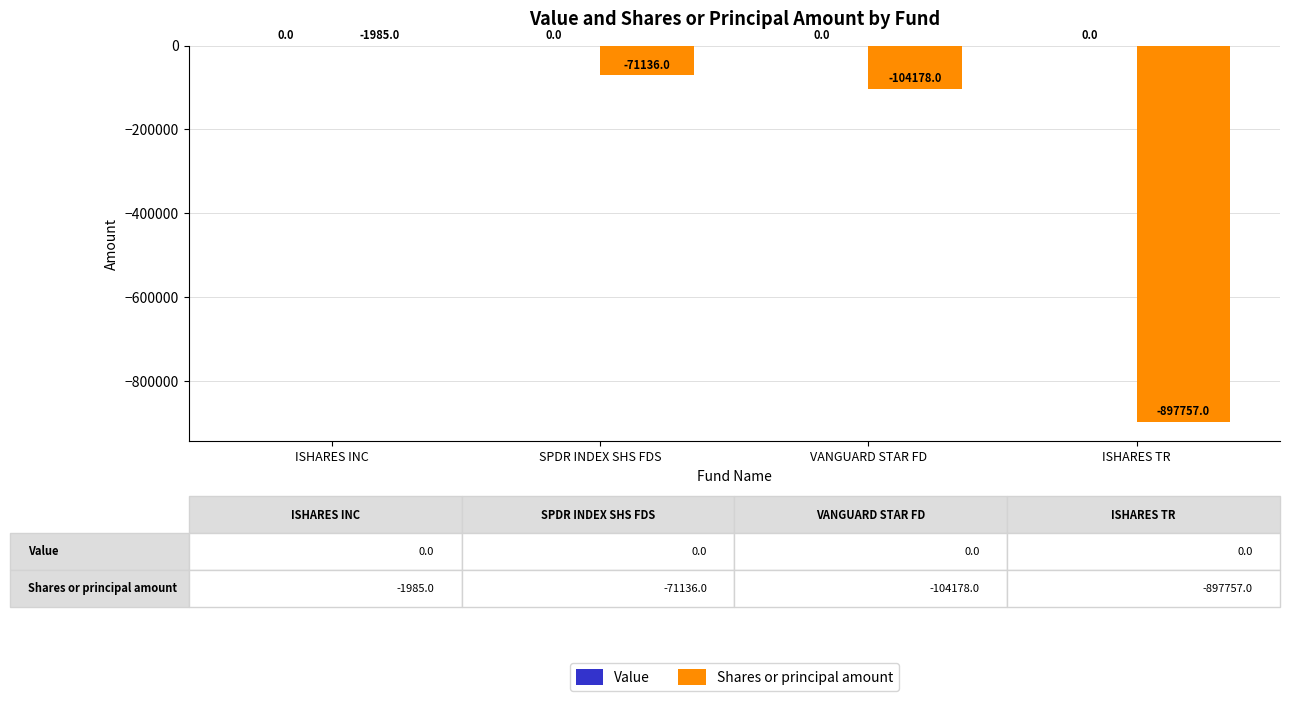

Between ISHARES TR and VANGUARD STAR FD, which is larger?

VANGUARD STAR FD